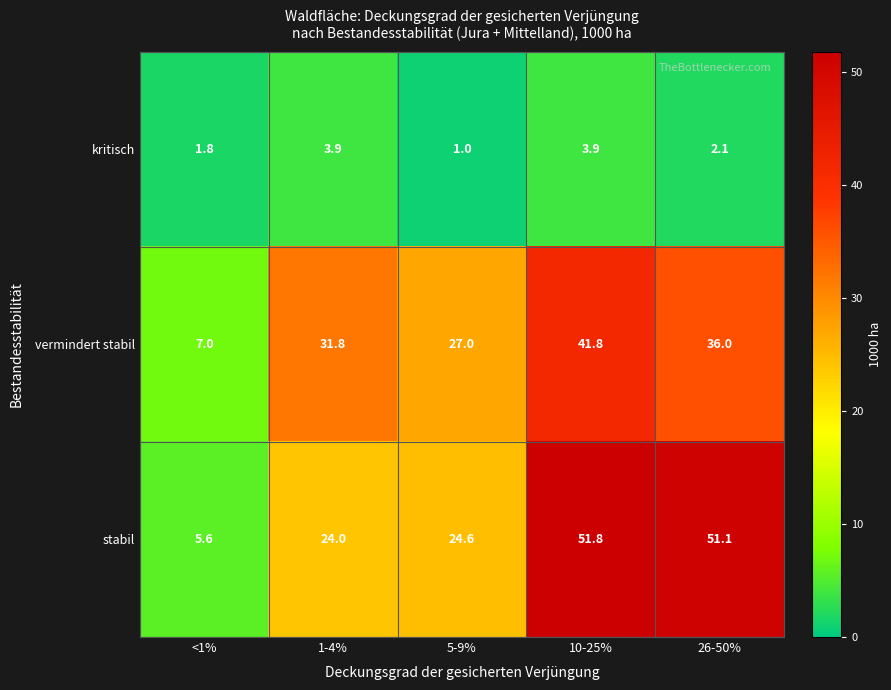

Which label corresponds to the largest value in the chart?

10-25%